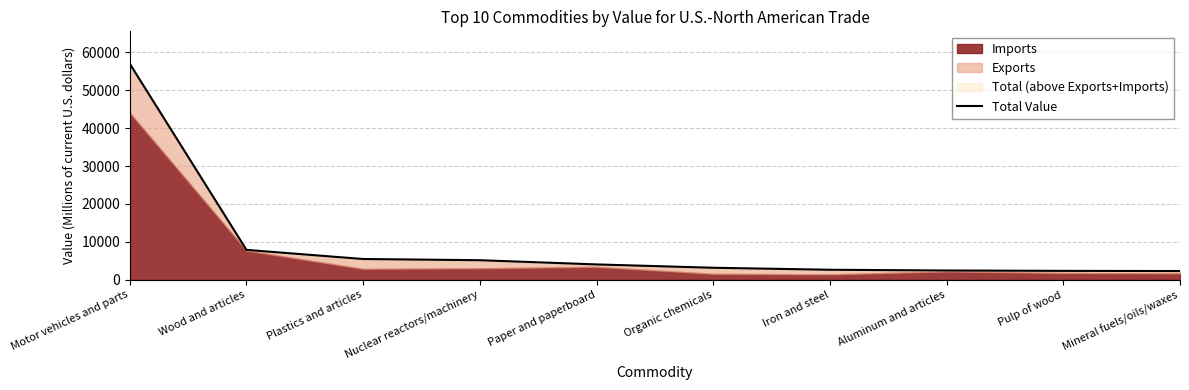

Reading left to right, transcribe all the data shown in this chart.

Motor vehicles and parts=56975	Wood and articles=7894	Plastics and articles=5490	Nuclear reactors/machinery=5170	Paper and paperboard=4062	Organic chemicals=3180	Iron and steel=2655	Aluminum and articles=2458	Pulp of wood=2362	Mineral fuels/oils/waxes=2316